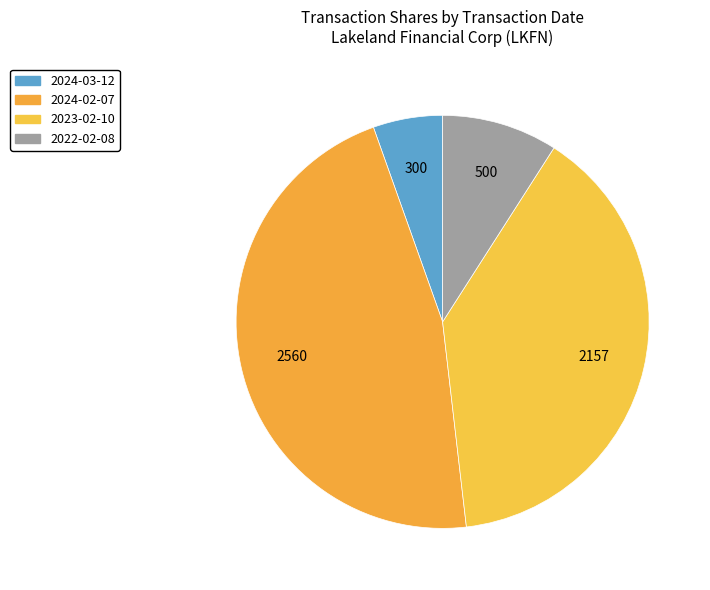

Combined, what portion of the pie is 2023-02-10 and 2022-02-08?

48.2%